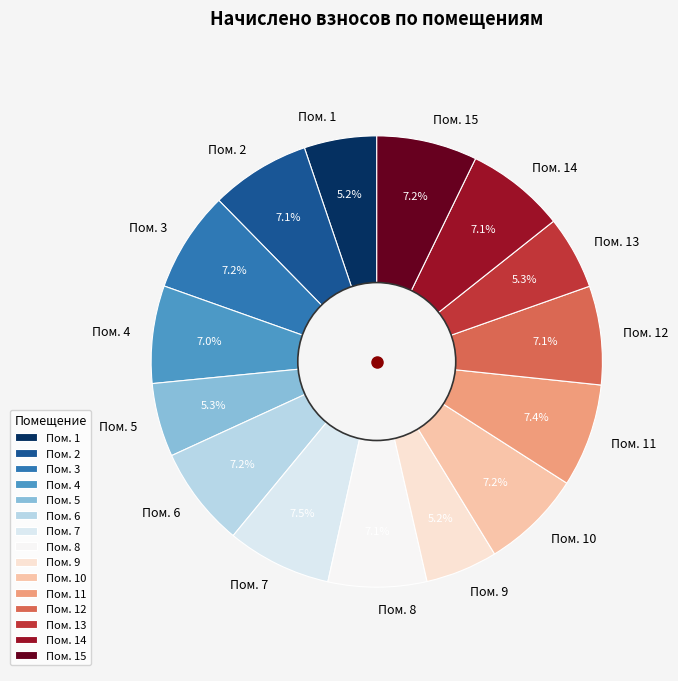

How many slices are in this pie chart?

15